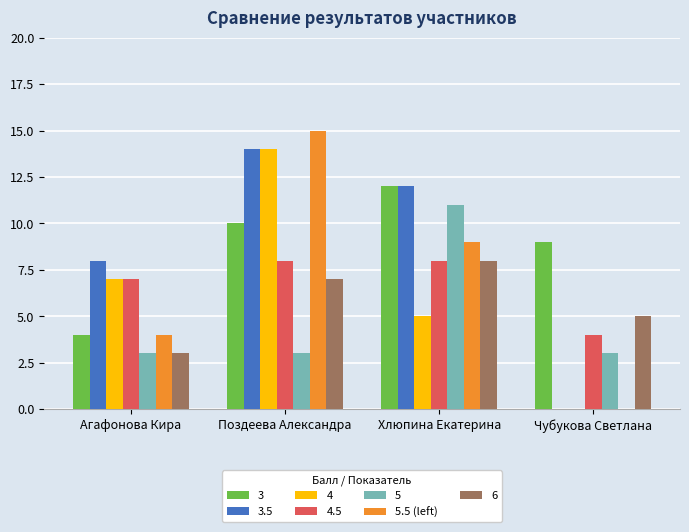

Are the bars grouped side by side (vs. stacked)?

Yes